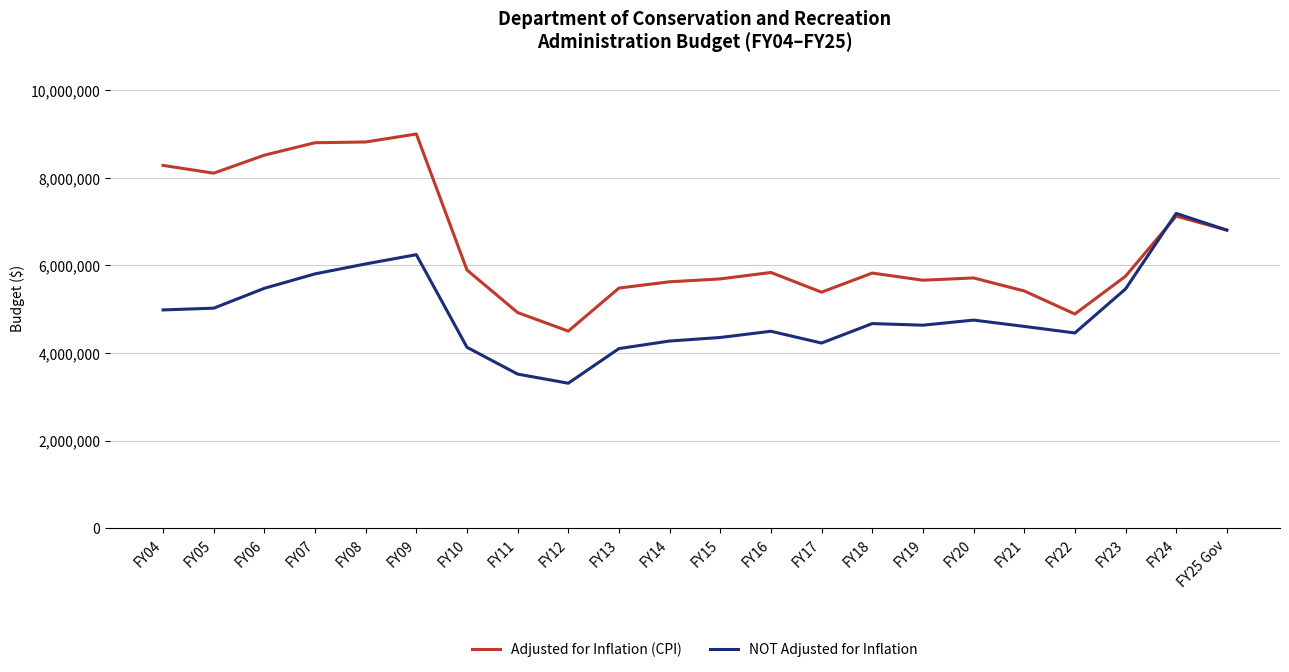

List the series in order of their overall mean, lowest first.

NOT Adjusted for Inflation, Adjusted for Inflation (CPI)